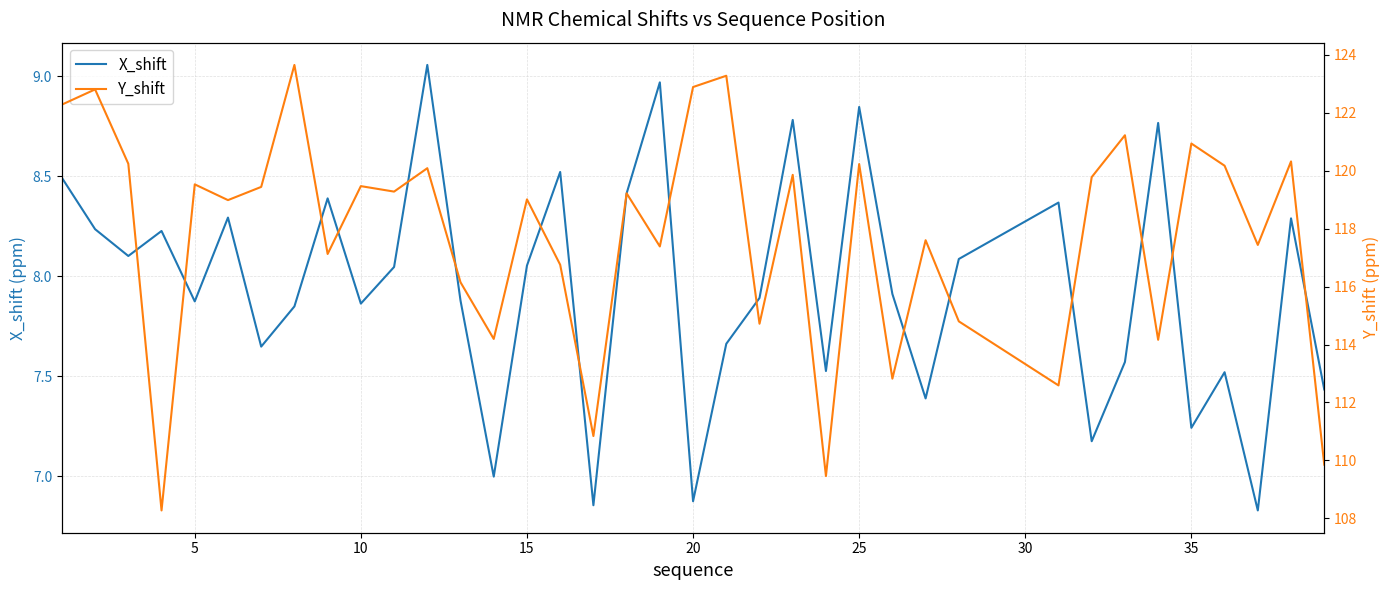

Is it true that X_shift equals 1.5 at 20?

False